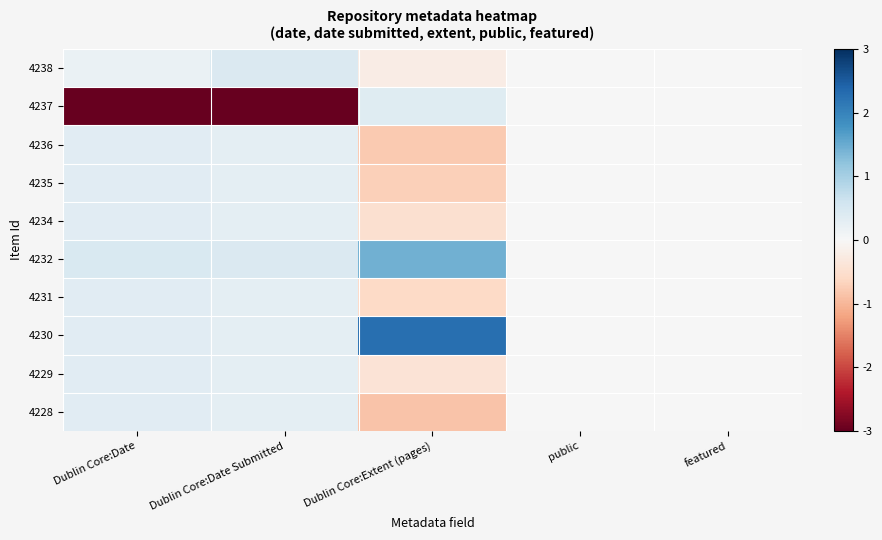

Reading right to left, transcribe all the data shown in this chart.

4238: featured=0.0	public=0.0	Dublin Core:Extent (pages)=-0.2	Dublin Core:Date Submitted=0.4	Dublin Core:Date=0.2
4237: featured=0.0	public=0.0	Dublin Core:Extent (pages)=0.4	Dublin Core:Date Submitted=-3.0	Dublin Core:Date=-3.0
4236: featured=0.0	public=0.0	Dublin Core:Extent (pages)=-0.8	Dublin Core:Date Submitted=0.3	Dublin Core:Date=0.3
4235: featured=0.0	public=0.0	Dublin Core:Extent (pages)=-0.7	Dublin Core:Date Submitted=0.3	Dublin Core:Date=0.3
4234: featured=0.0	public=0.0	Dublin Core:Extent (pages)=-0.5	Dublin Core:Date Submitted=0.3	Dublin Core:Date=0.3
4232: featured=0.0	public=0.0	Dublin Core:Extent (pages)=1.4	Dublin Core:Date Submitted=0.4	Dublin Core:Date=0.5
4231: featured=0.0	public=0.0	Dublin Core:Extent (pages)=-0.6	Dublin Core:Date Submitted=0.3	Dublin Core:Date=0.3
4230: featured=0.0	public=0.0	Dublin Core:Extent (pages)=2.3	Dublin Core:Date Submitted=0.3	Dublin Core:Date=0.3
4229: featured=0.0	public=0.0	Dublin Core:Extent (pages)=-0.4	Dublin Core:Date Submitted=0.3	Dublin Core:Date=0.3
4228: featured=0.0	public=0.0	Dublin Core:Extent (pages)=-0.9	Dublin Core:Date Submitted=0.3	Dublin Core:Date=0.3